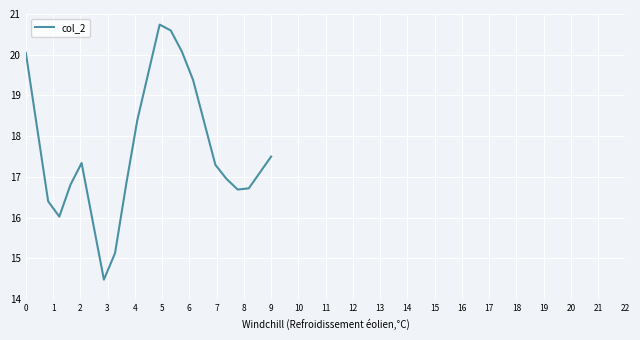

What is the minimum value shown in the chart?

14.5